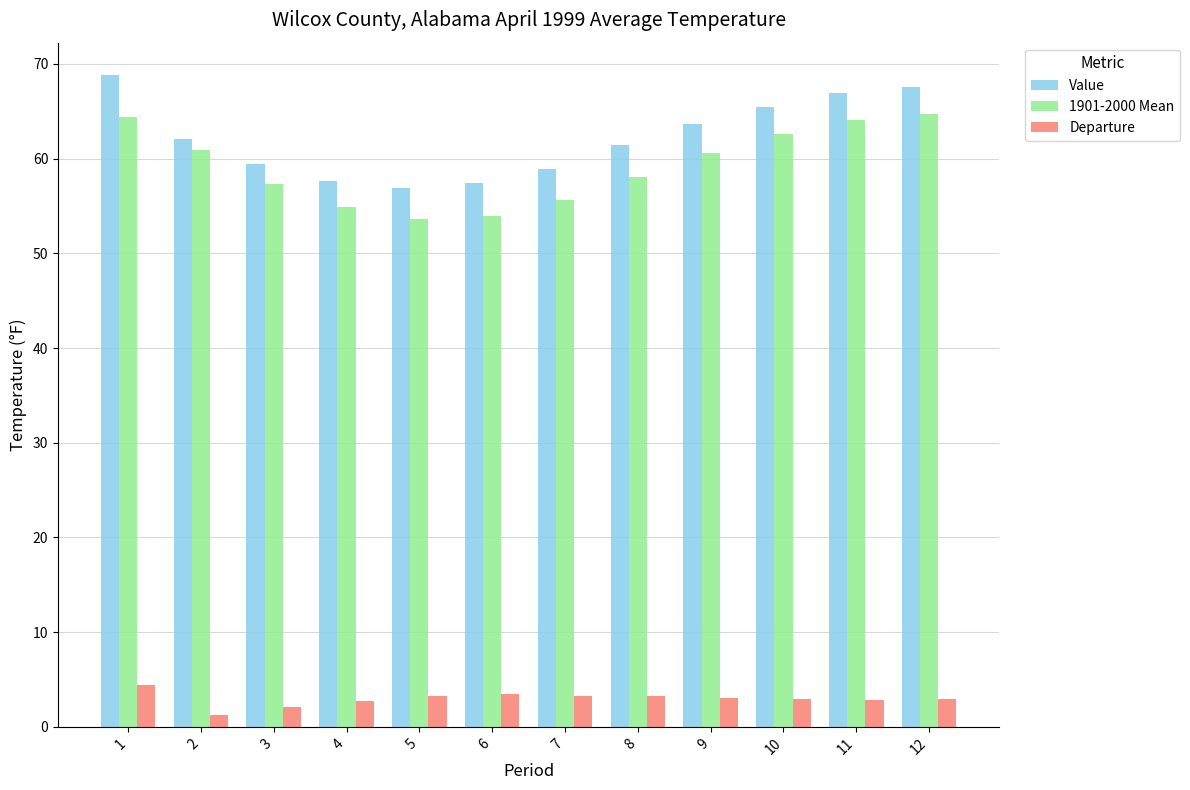

How many distinct data groups are displayed?

3